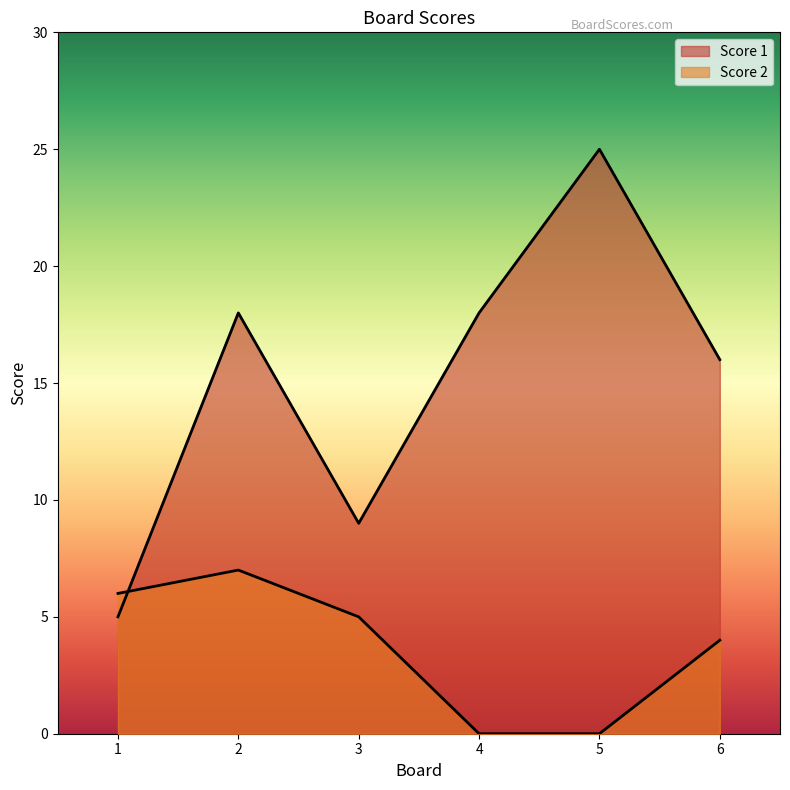

How many distinct data groups are displayed?

2